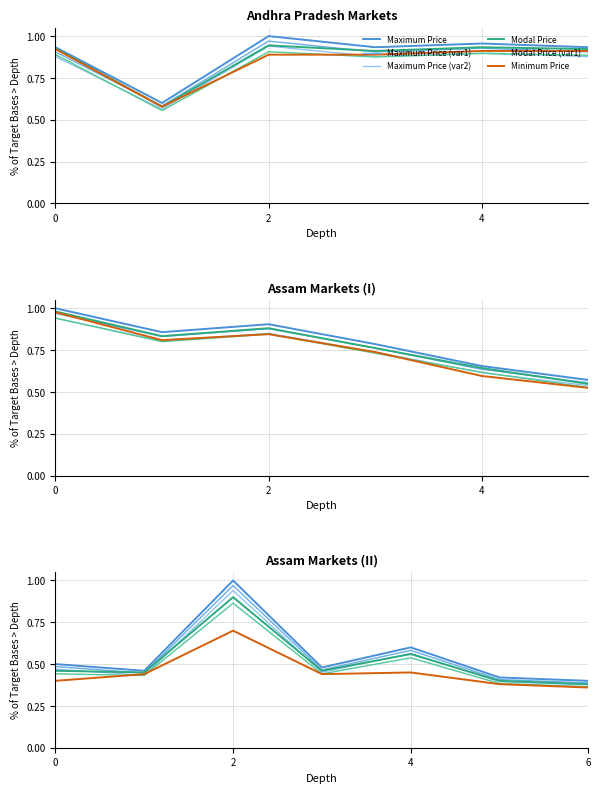

What is the difference between the second highest and minimum values in the Minimum Price series?

0.1